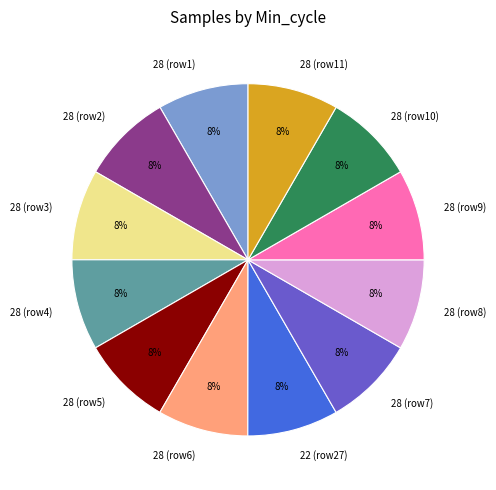

To the nearest percent, what portion does 28 (row3) represent?

8%